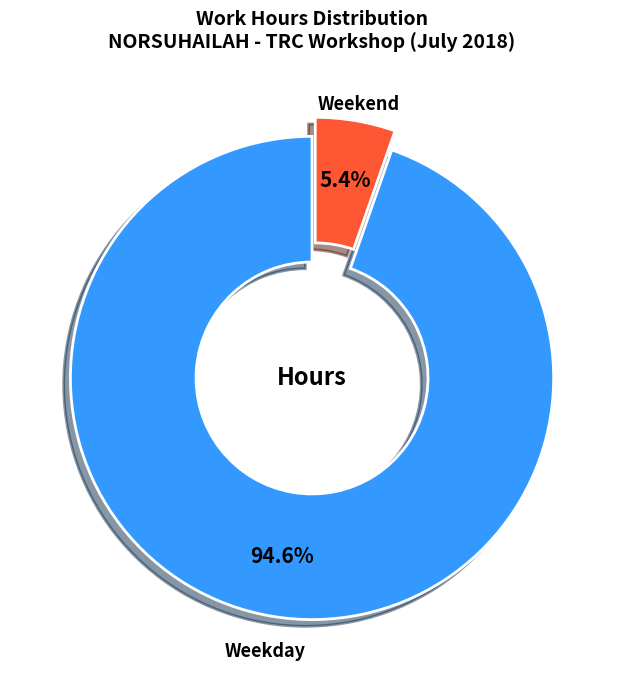

Does any single category account for the majority?

Yes